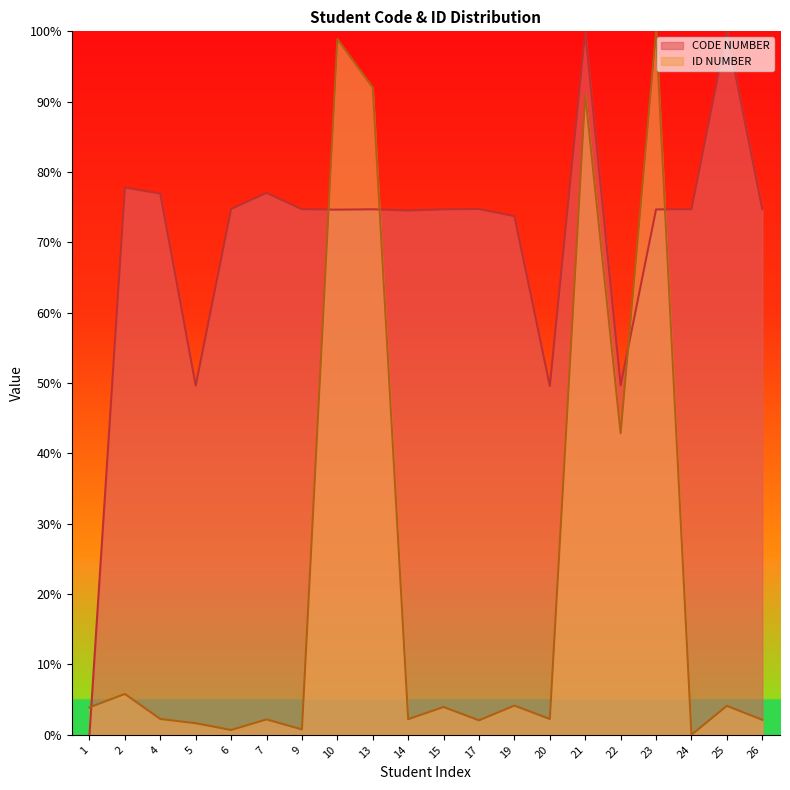

How many lines are shown in the chart?

2